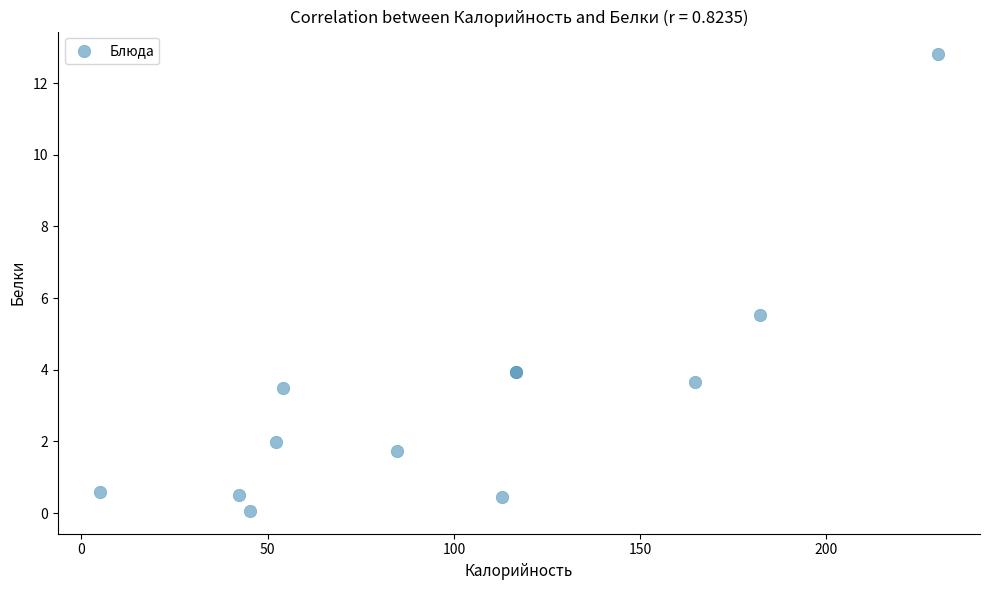

What Y value in the scatter plot is closest to 6?

5.5